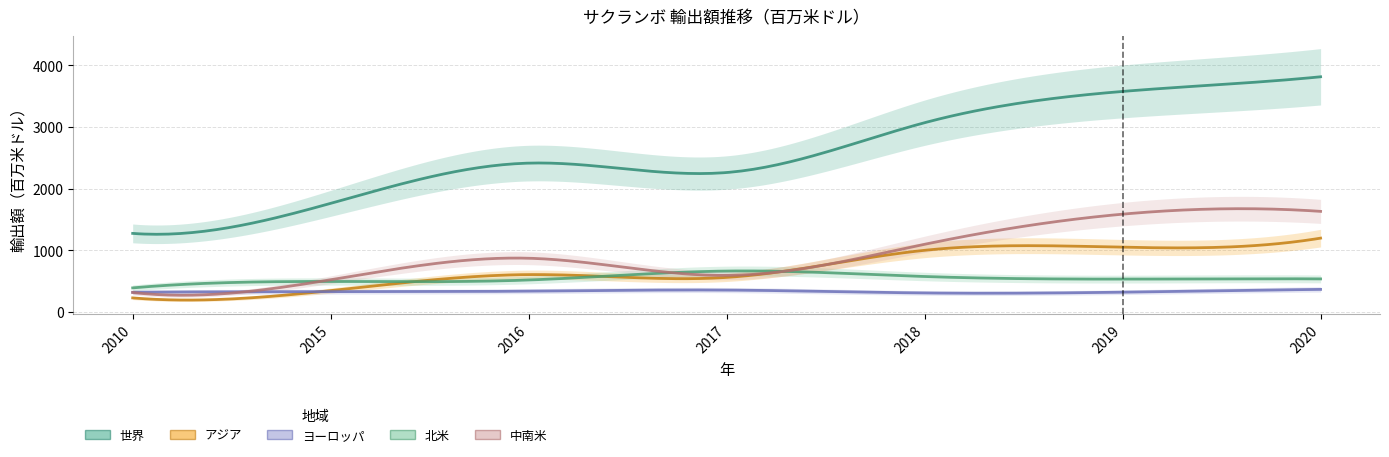

How many lines are shown in the chart?

5